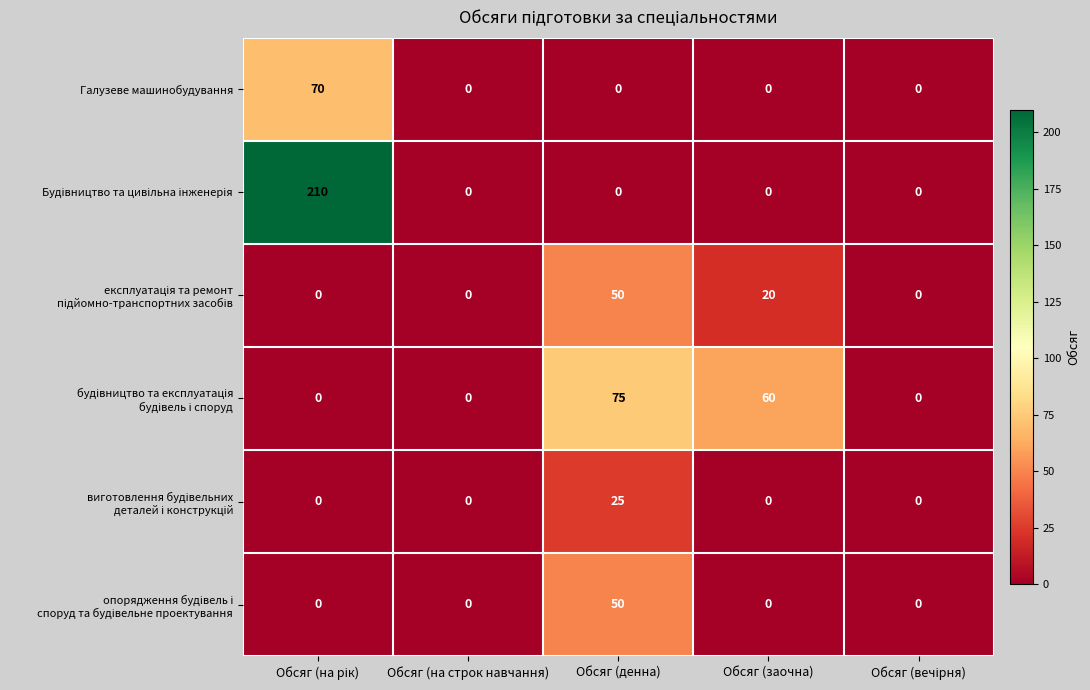

What is the difference between the highest and lowest values at Обсяг (денна)?

75